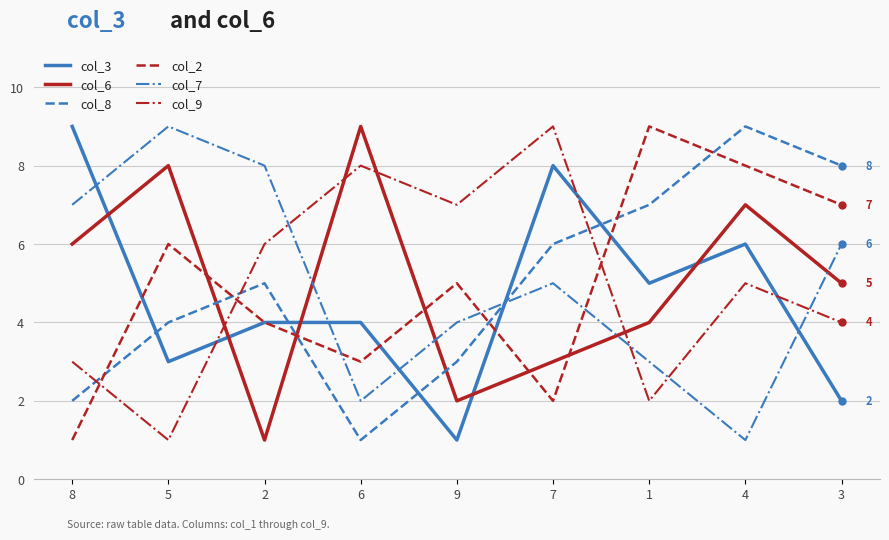

What is the difference between the col_7 values at 7 and 8?

2